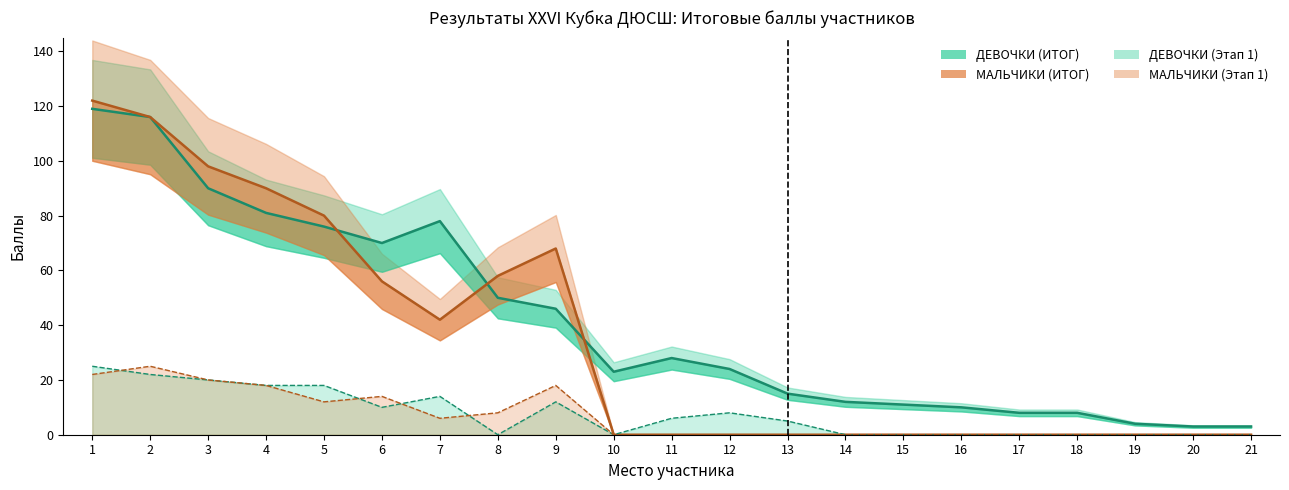

How many interior local valleys does the МАЛЬЧИКИ (Этап 1) series have?

2